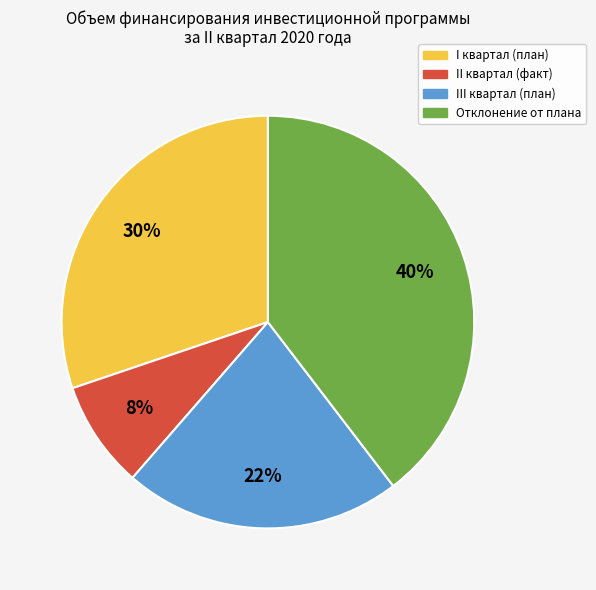

Combined, do II квартал (факт) and III квартал (план) account for over 50%?

No